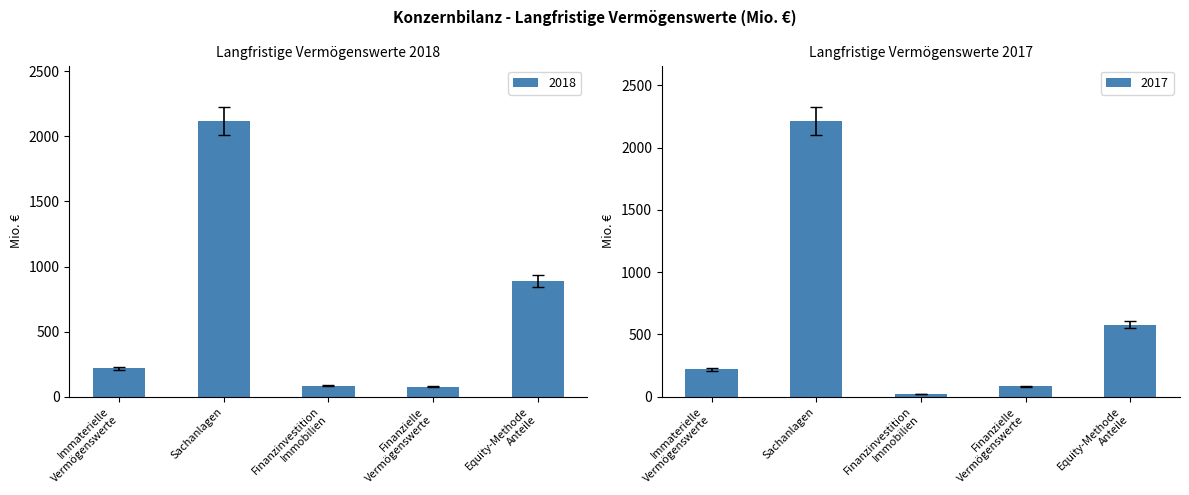

What is the average value of the 2017 series?

623.3